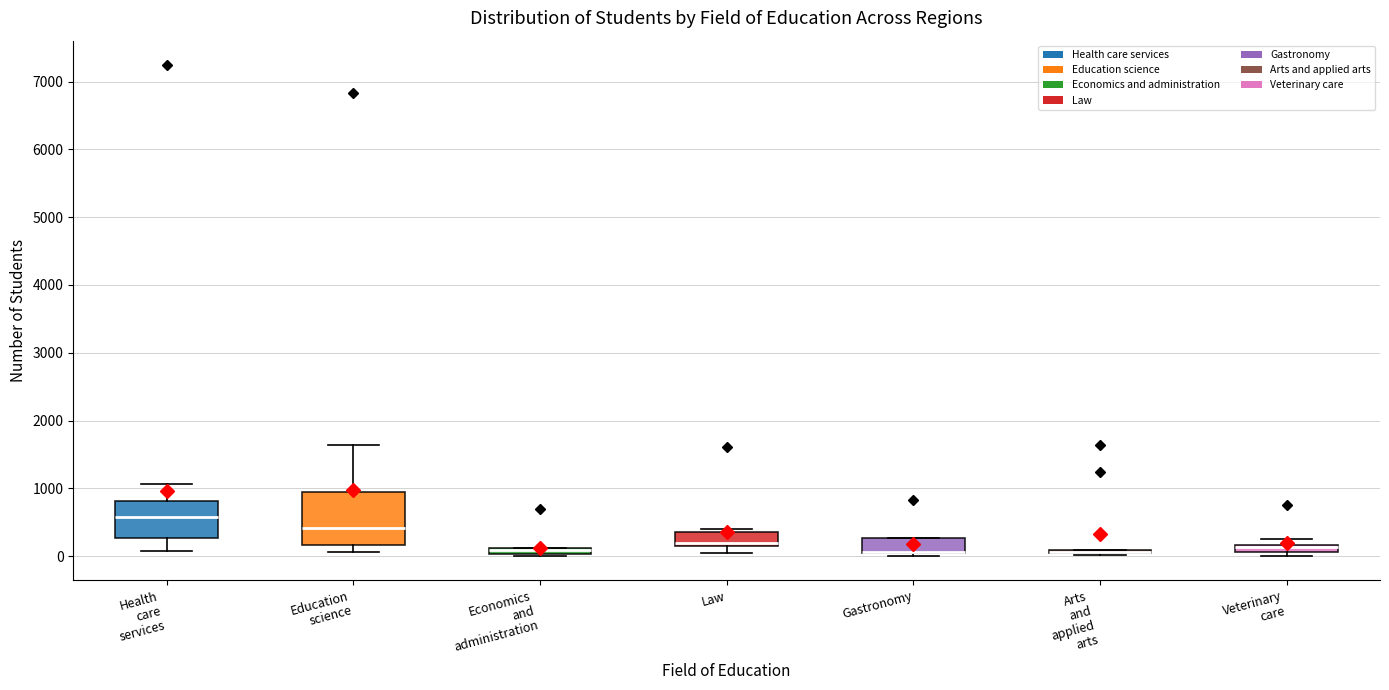

Where is the upper edge of the box for Education science on the y-axis? The values are not printed on the chart, so give them approximately, as read against the axis.

900